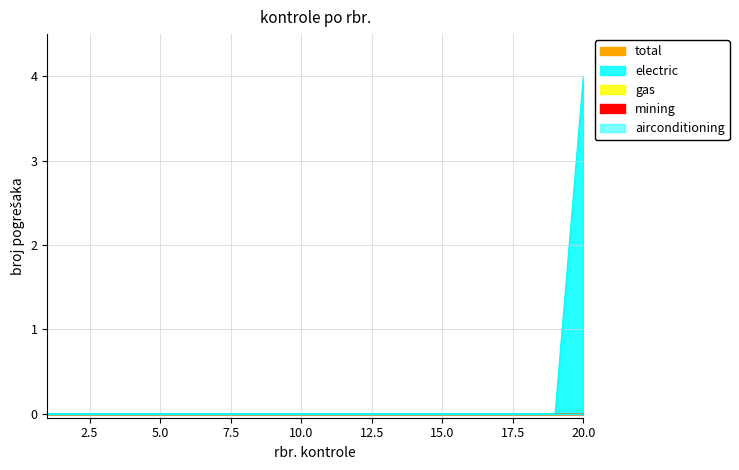

At 2, list the series in order from smallest to largest.

total, electric, gas, mining, airconditioning